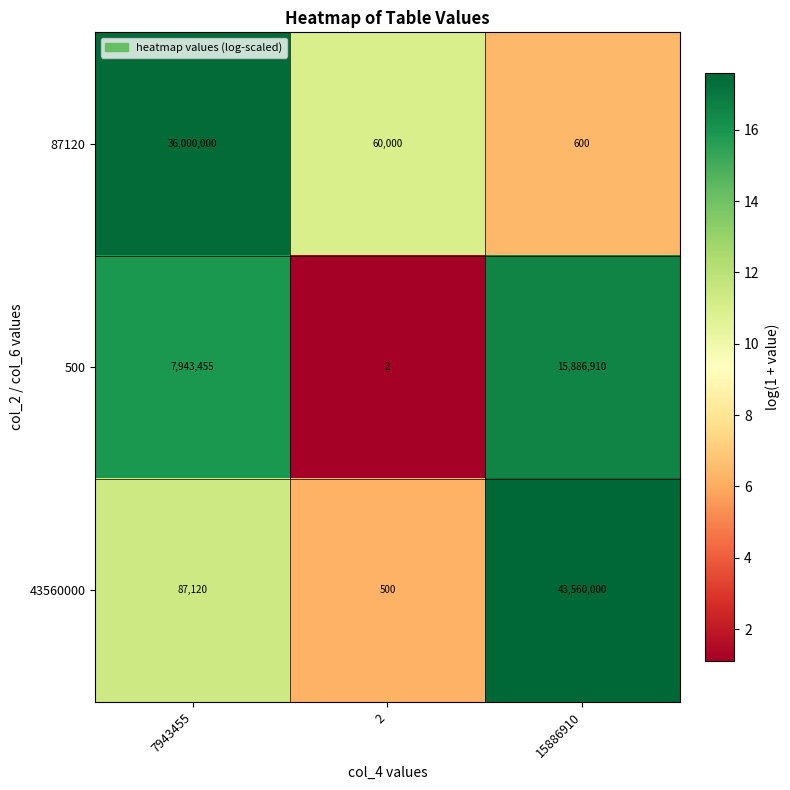

Reading right to left, list all the values displayed in this chart.

87120: 600	60000	36000000
500: 15886910	2	7943455
43560000: 43560000	500	87120